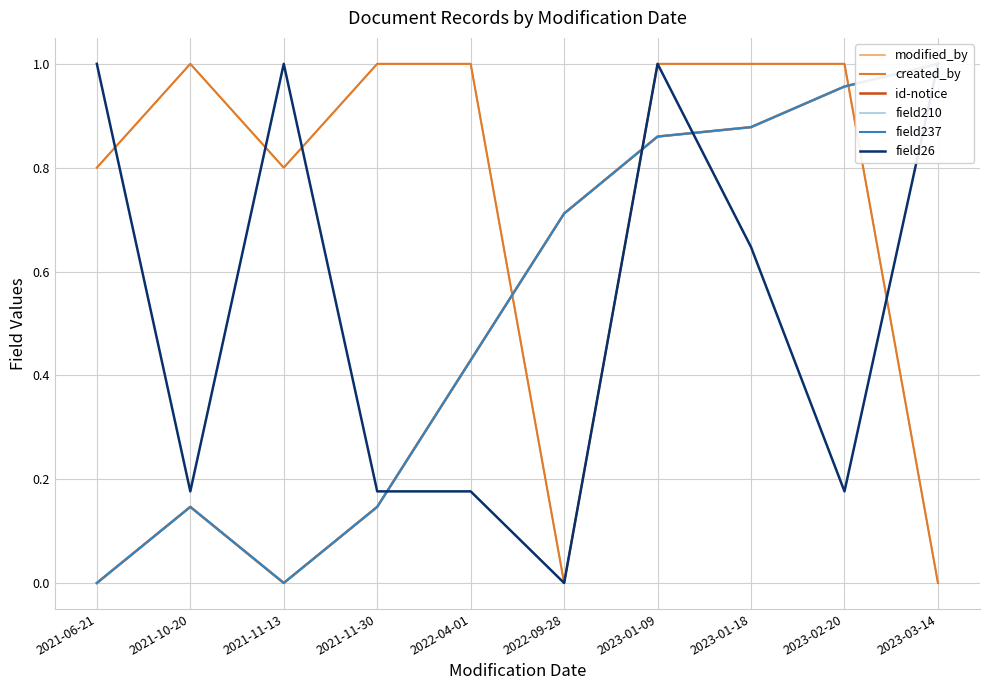

Which series changed the most between 2021-10-20 and 2023-03-14?

modified_by